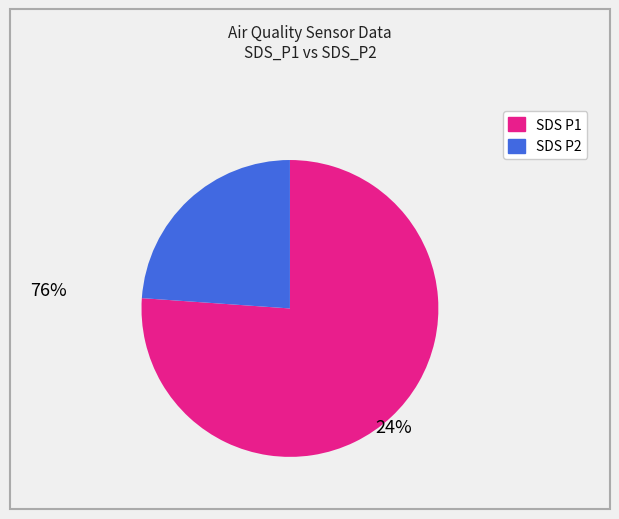

Is there any slice that represents more than half of the pie?

Yes